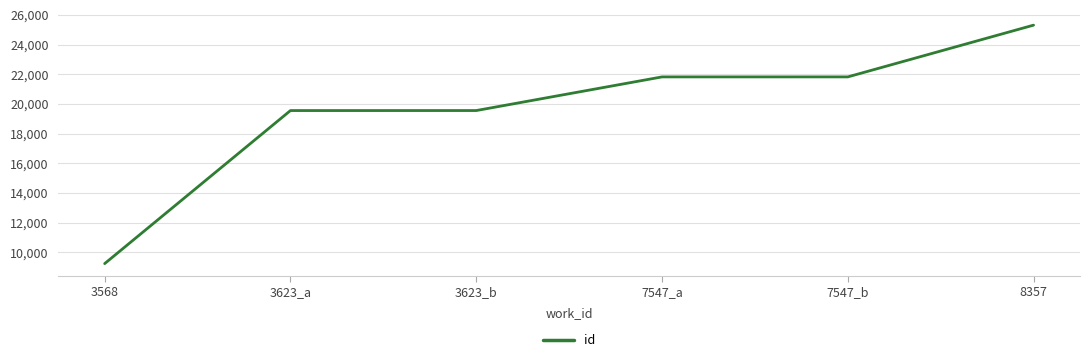

The chart shows a value of 21822 at 7547_a. True or false?

True